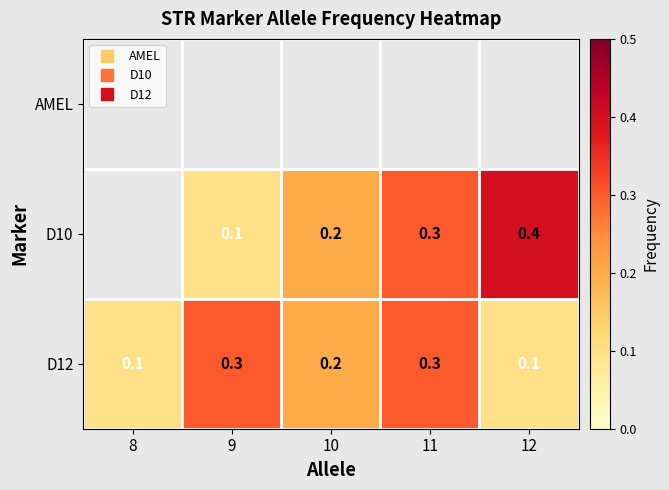

What is the greatest value displayed?

0.4